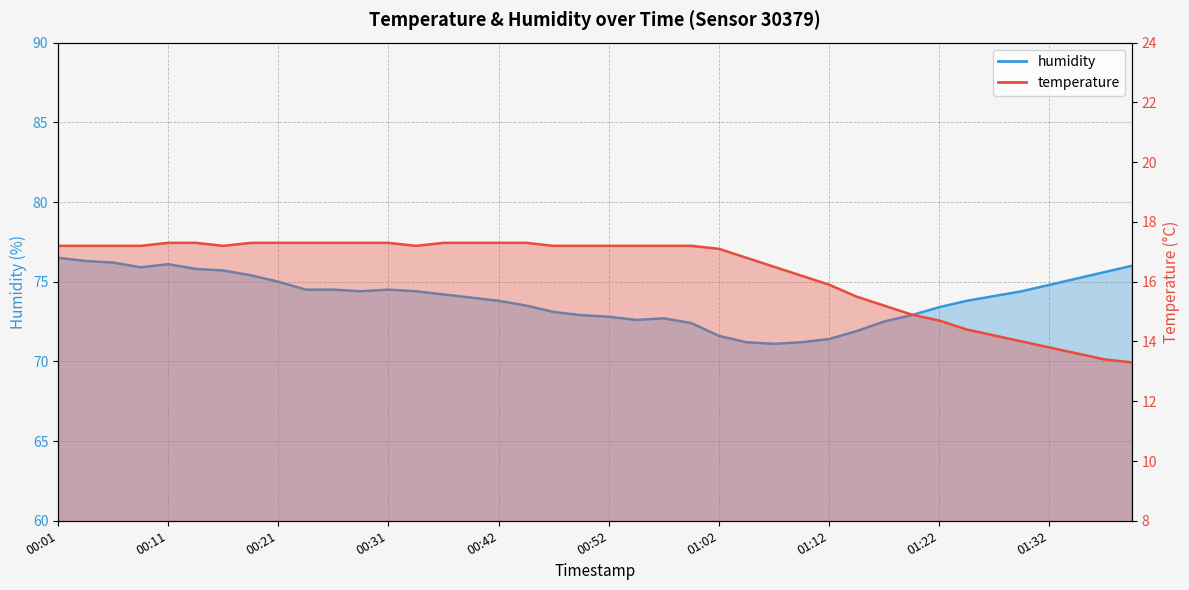

What is the difference between the maximum and minimum values in the humidity series?

5.4